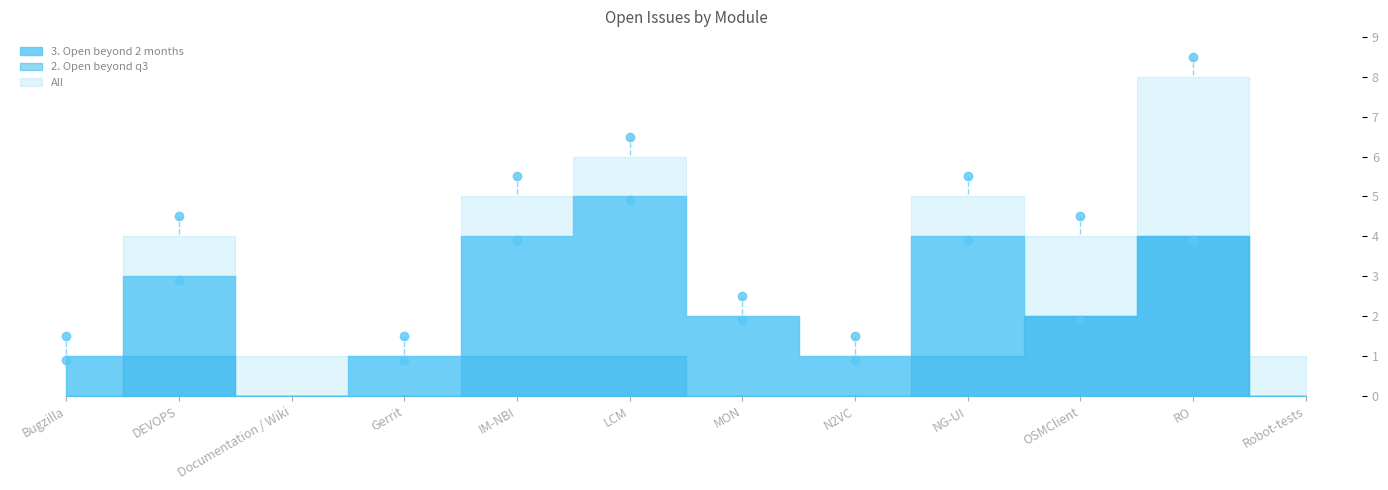

Reading left to right, what are all the values shown in this chart?

3. Open beyond 2 months: Bugzilla=1	DEVOPS=3	Documentation / Wiki=0	Gerrit=1	IM-NBI=4	LCM=5	MON=2	N2VC=1	NG-UI=4	OSMClient=2	RO=4	Robot-tests=0
All: Bugzilla=1	DEVOPS=4	Documentation / Wiki=1	Gerrit=1	IM-NBI=5	LCM=6	MON=2	N2VC=1	NG-UI=5	OSMClient=4	RO=8	Robot-tests=1
2. Open beyond q3: Bugzilla=0	DEVOPS=1	Documentation / Wiki=0	Gerrit=0	IM-NBI=1	LCM=1	MON=0	N2VC=0	NG-UI=1	OSMClient=2	RO=4	Robot-tests=0